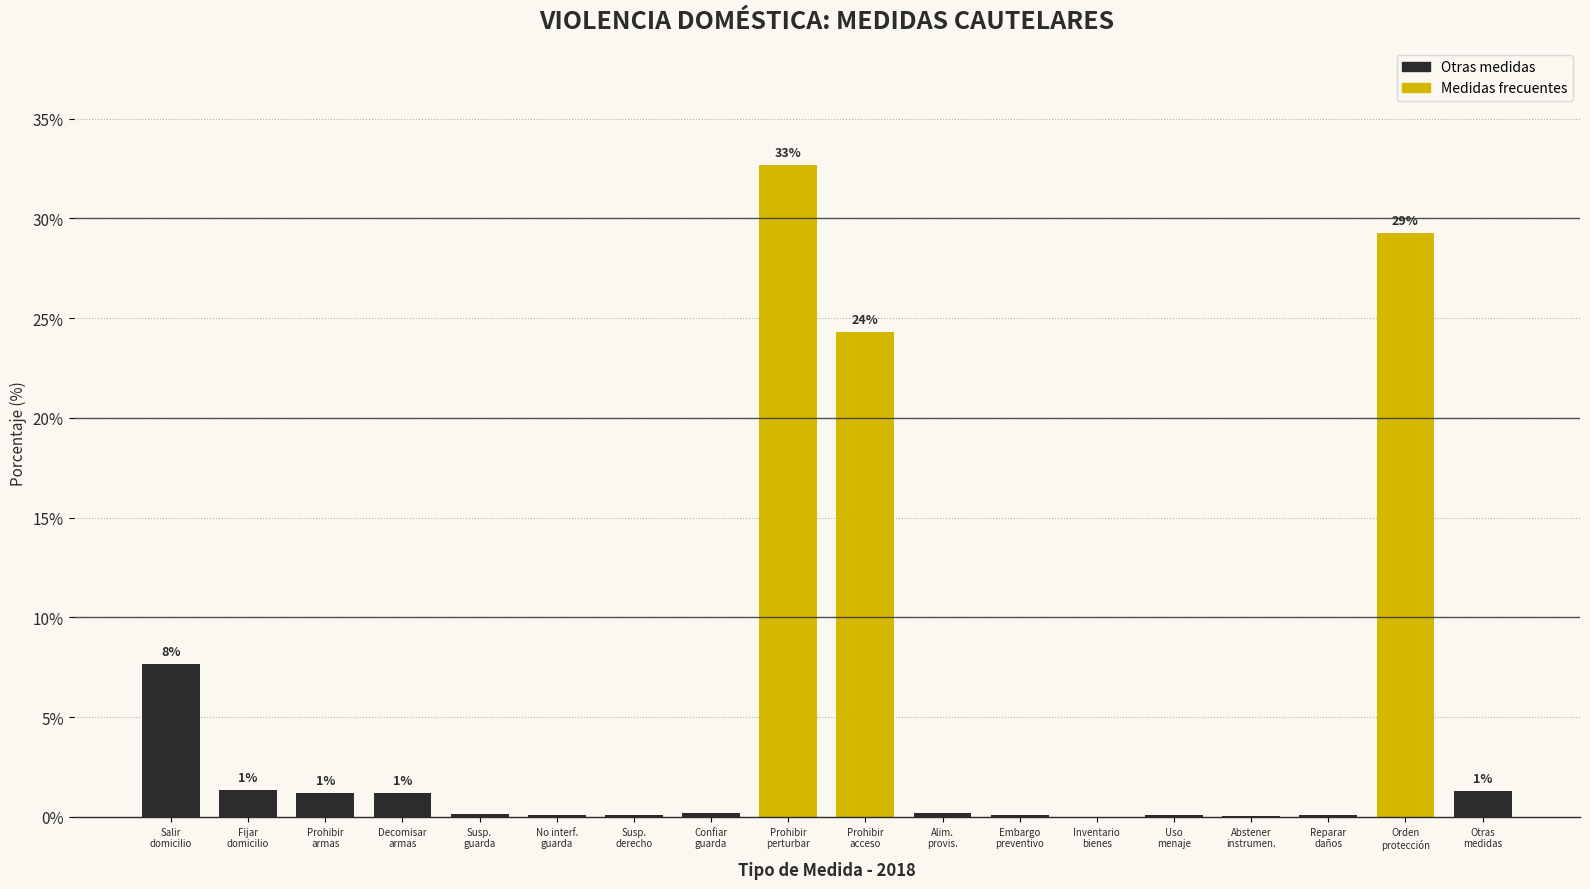

What is the sum of all values?

100.0